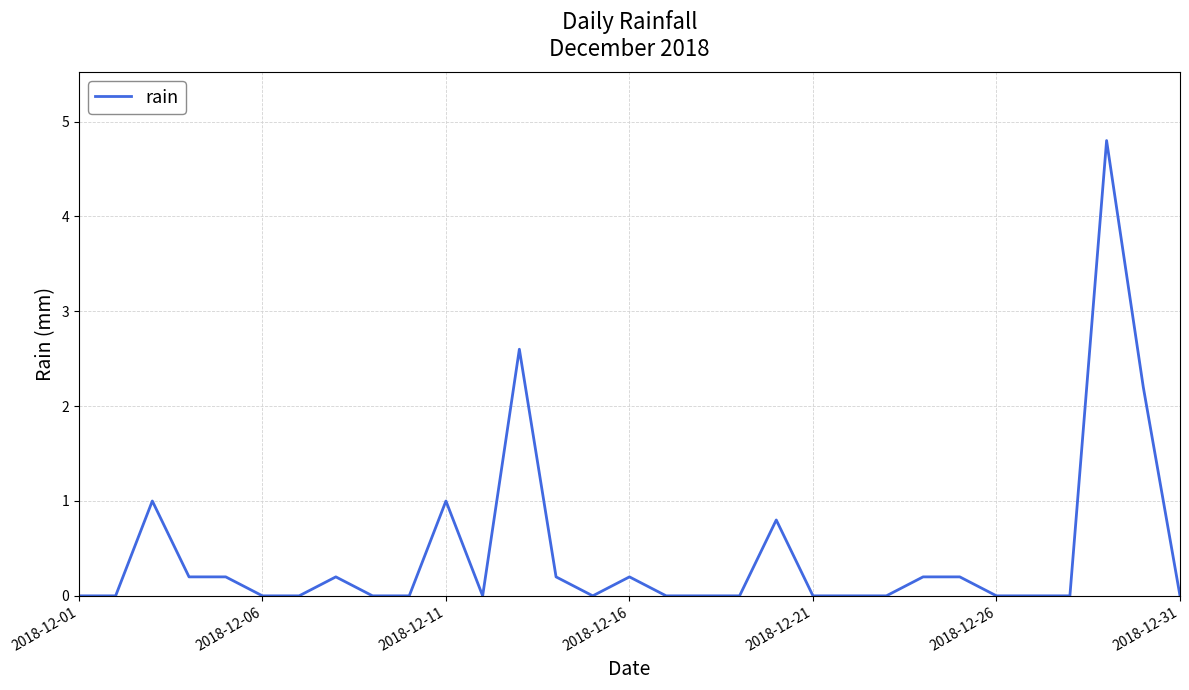

What is the greatest value displayed?

4.8